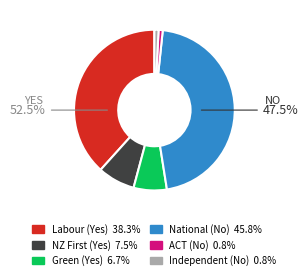

Approximately how many times larger is the value at Labour (Yes) compared to Green (Yes)?

5.8